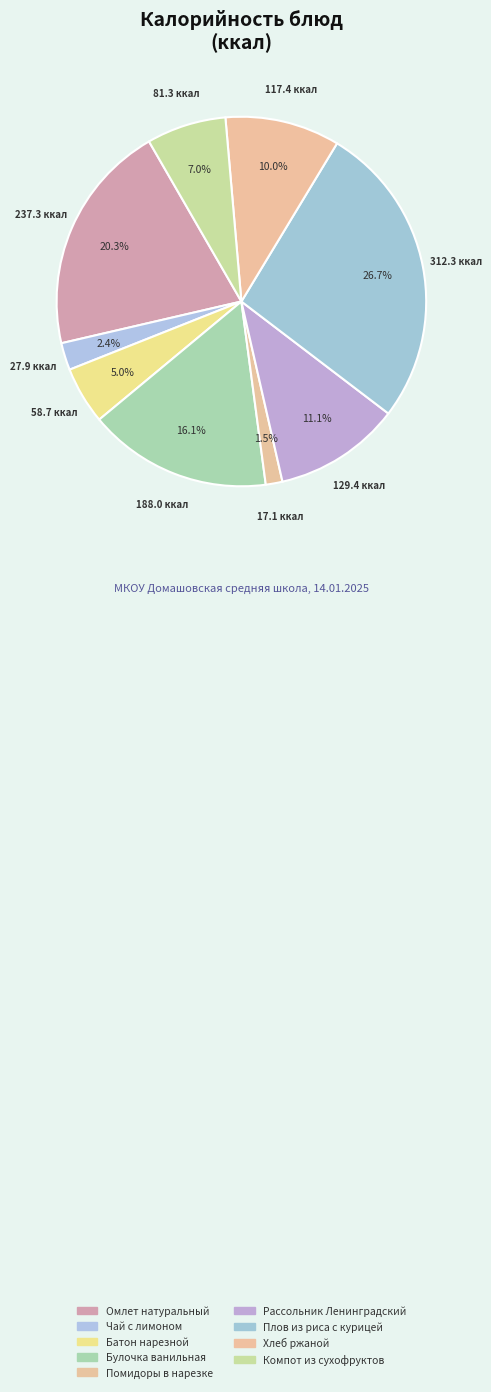

What percentage is the Рассольник Ленинградский slice, to the nearest percent?

11%